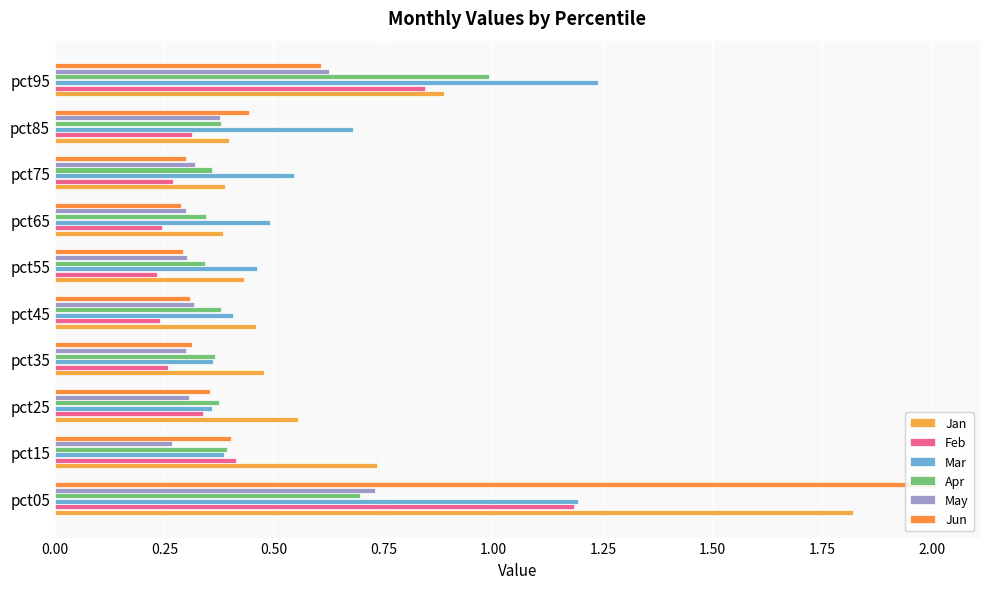

How many series are shown in this chart?

6